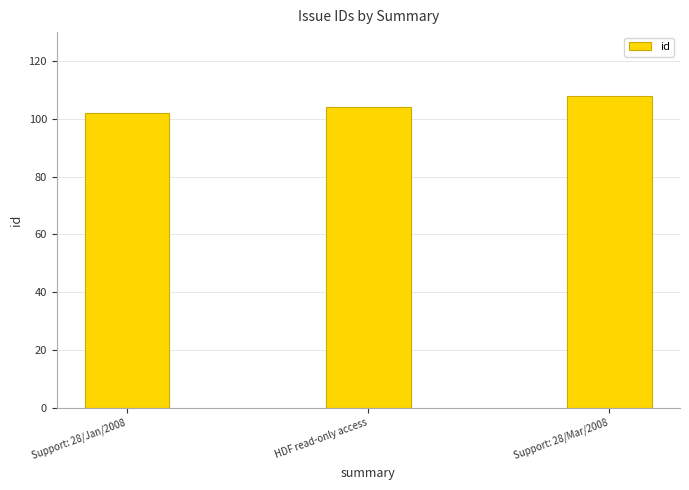

Reading left to right, transcribe all the data shown in this chart.

Support: 28/Jan/2008=102	HDF read-only access=104	Support: 28/Mar/2008=108